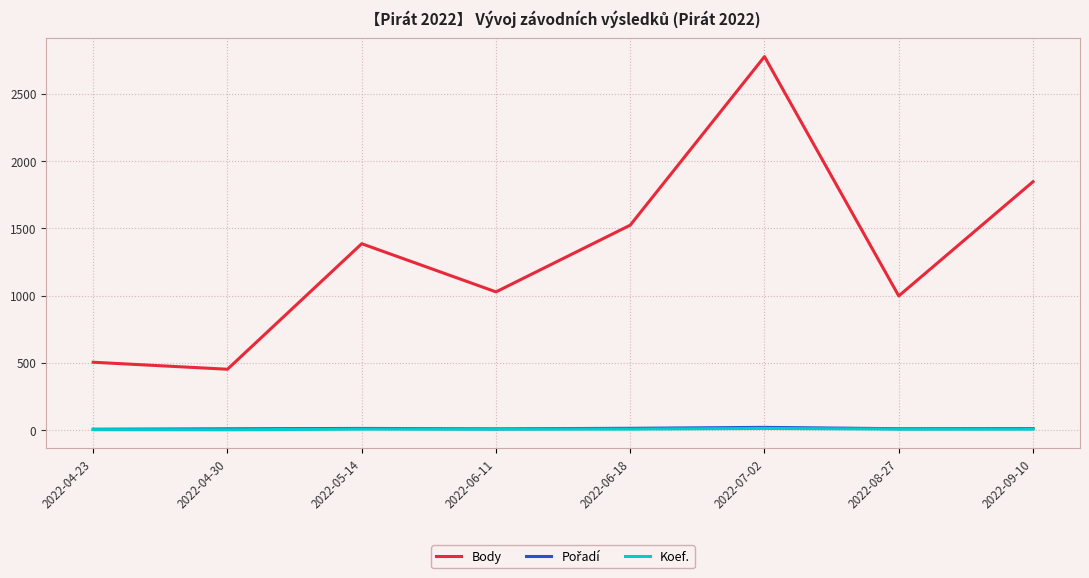

Which category has the highest value across all series?

2022-07-02